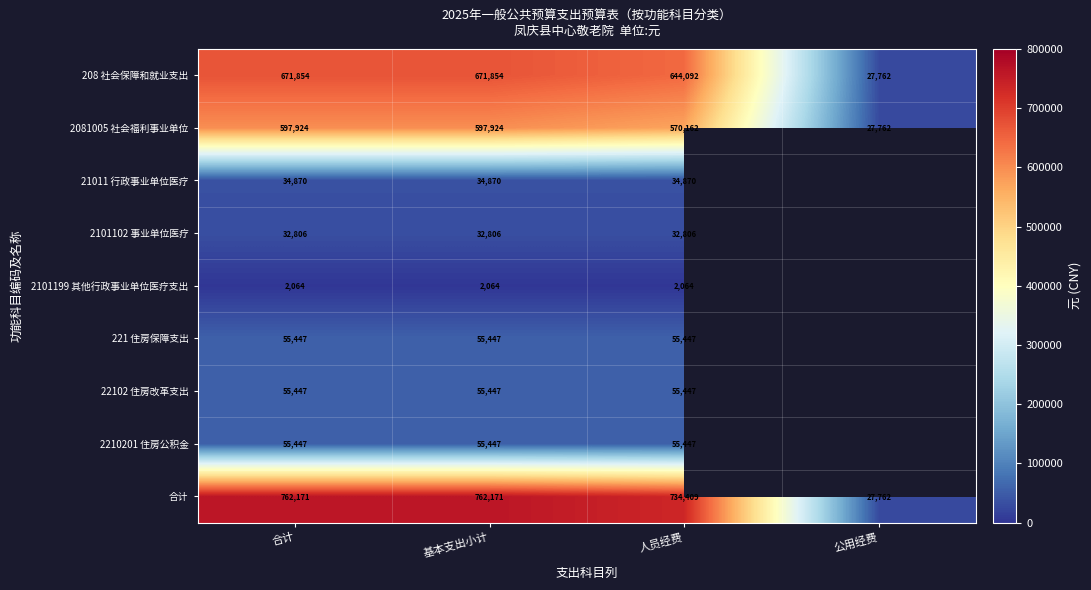

Where is 2081005 社会福利事业单位 nearest to the value 312843?

人员经费